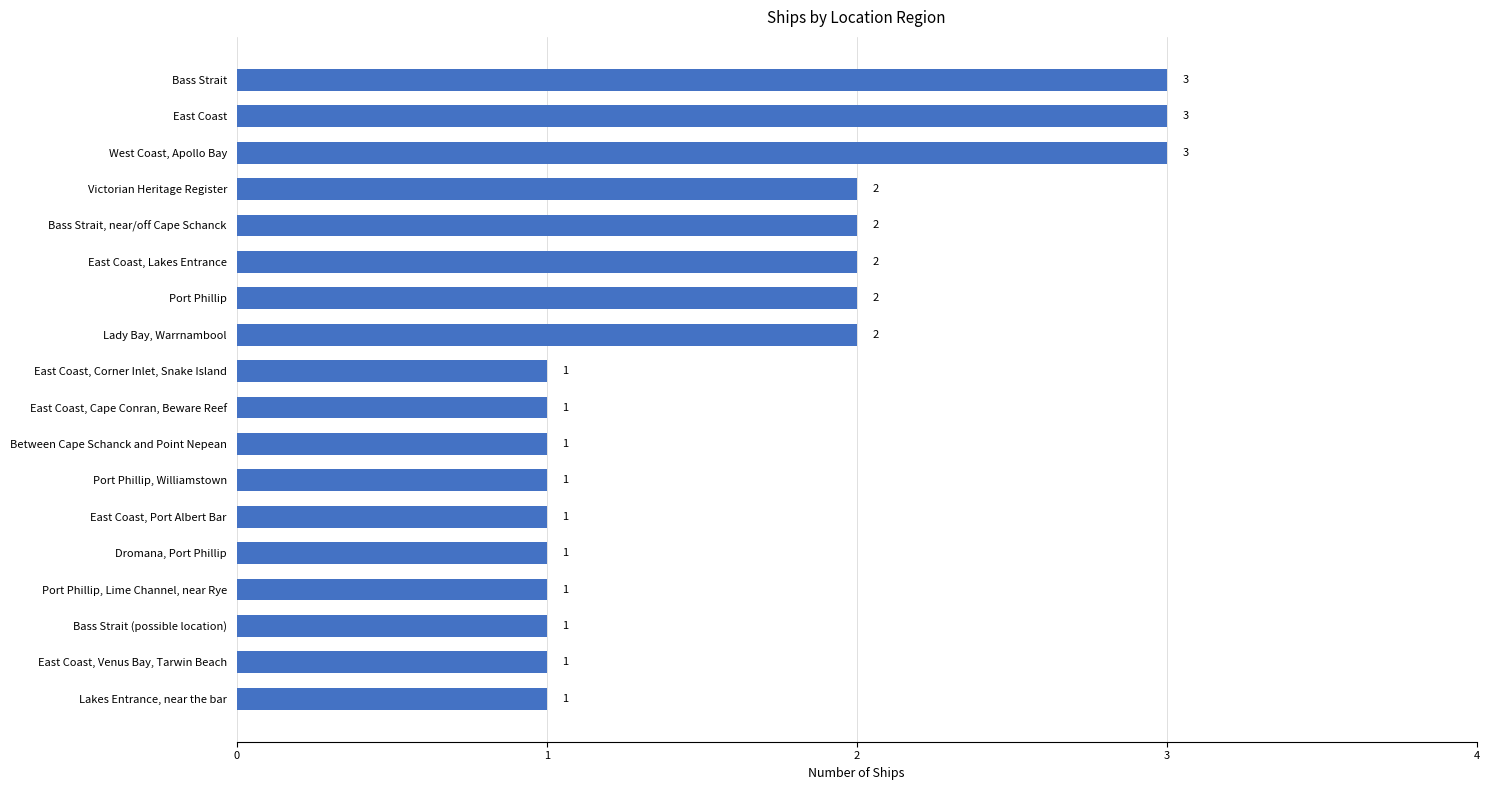

What is the change in value from Between Cape Schanck and Point Nepean to Victorian Heritage Register?

+1